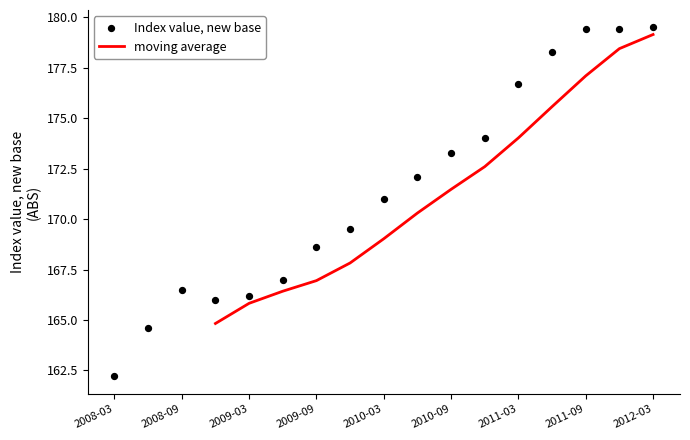

Where does the moving average series first go above 171?

2010-09